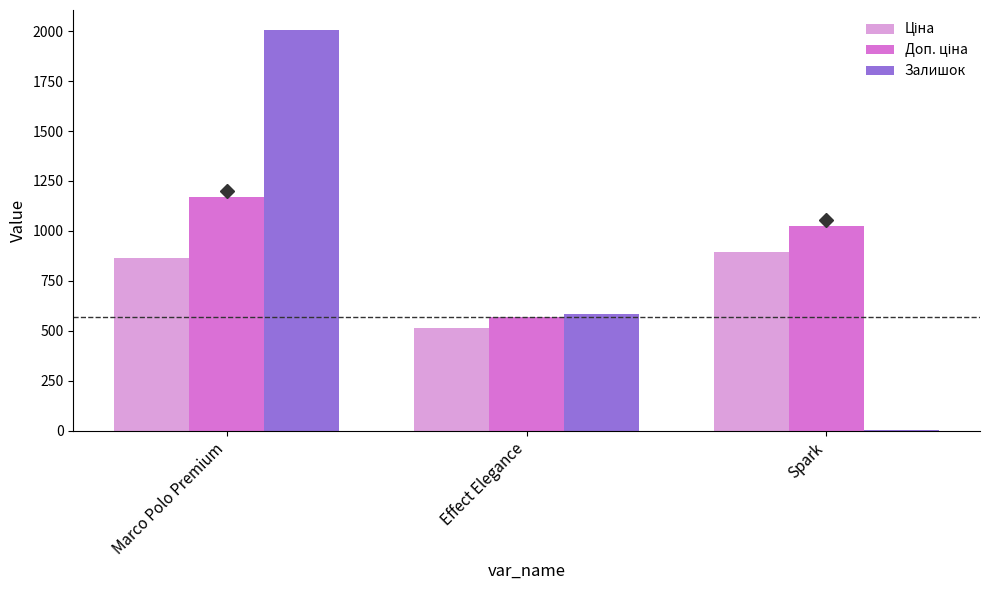

What is the sum of all Залишок values?

2593.0